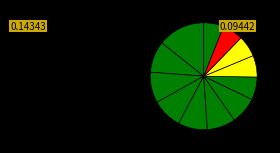

Count the number of slices in the pie.

12